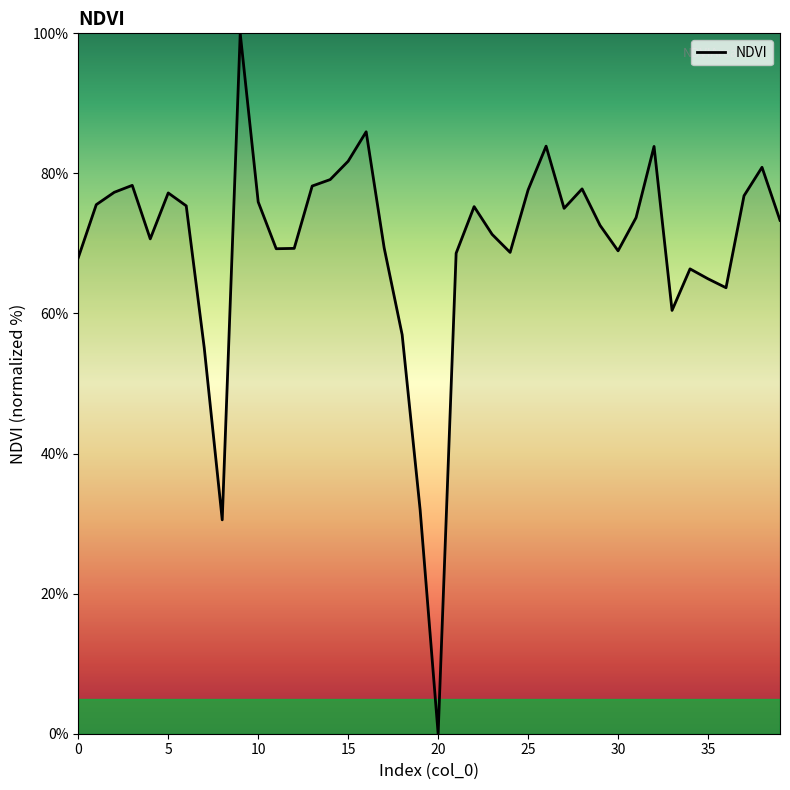

What is the maximum value shown in the chart?

100.0